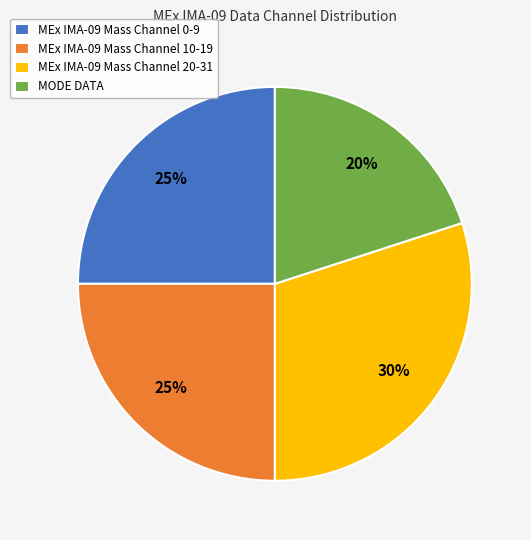

To the nearest percent, what is the average slice percentage?

25%